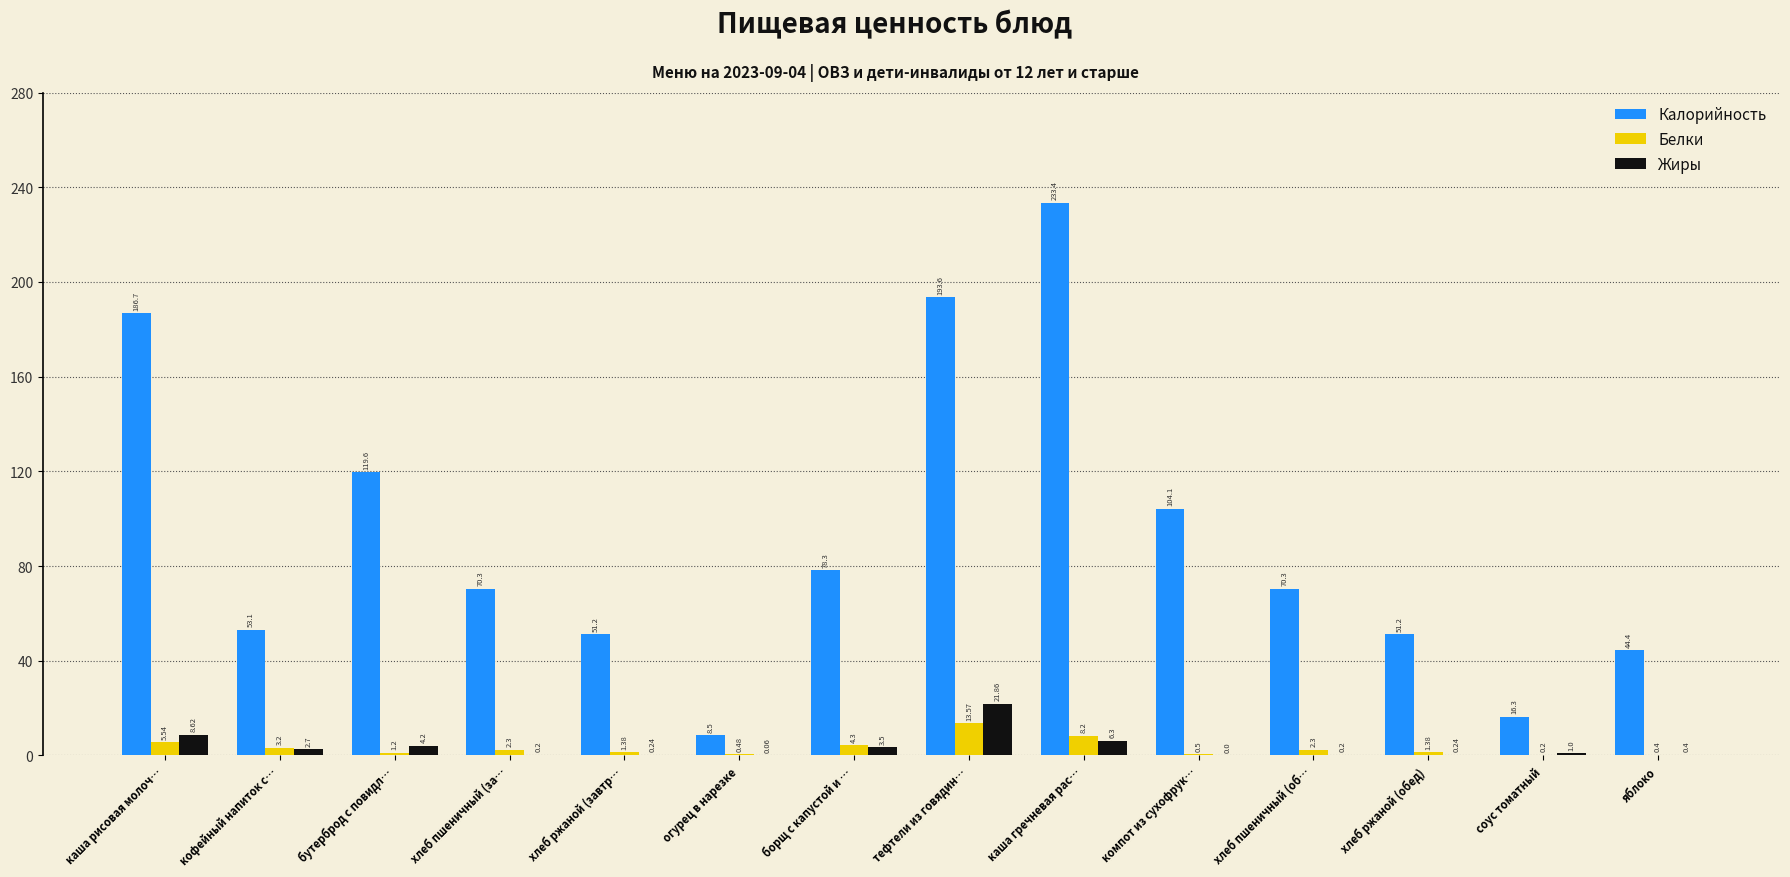

What is the sum of all Калорийность values?

1281.0